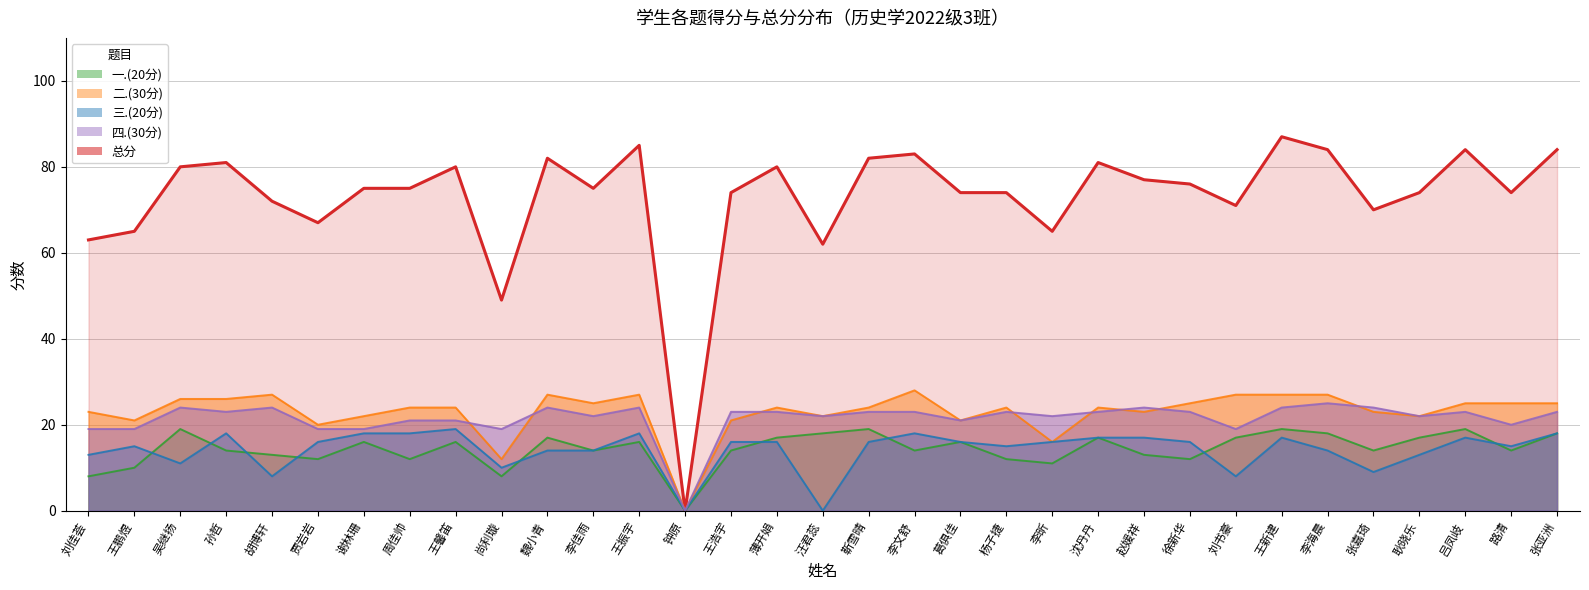

Reading left to right, what are all the values shown in this chart?

一.(20分): 刘佳荟=8	王鹏煜=10	吴继扬=19	孙哲=14	胡博轩=13	贾岩岩=12	谢林珊=16	周佳帅=12	王馨笛=16	尚利璇=8	魏小青=17	李佳雨=14	王振宇=16	钟原=0	王浩宇=14	薄开娟=17	汪君蕊=18	靳雪晴=19	李文舒=14	葛俱佳=16	杨子捷=12	李昕=11	沈丹丹=17	赵媛祥=13	徐新华=12	刘书豪=17	王新建=19	李海晨=18	张嘉琦=14	耿晓乐=17	吕凤岐=19	路清=14	张亚洲=18
二.(30分): 刘佳荟=23	王鹏煜=21	吴继扬=26	孙哲=26	胡博轩=27	贾岩岩=20	谢林珊=22	周佳帅=24	王馨笛=24	尚利璇=12	魏小青=27	李佳雨=25	王振宇=27	钟原=0	王浩宇=21	薄开娟=24	汪君蕊=22	靳雪晴=24	李文舒=28	葛俱佳=21	杨子捷=24	李昕=16	沈丹丹=24	赵媛祥=23	徐新华=25	刘书豪=27	王新建=27	李海晨=27	张嘉琦=23	耿晓乐=22	吕凤岐=25	路清=25	张亚洲=25
三.(20分): 刘佳荟=13	王鹏煜=15	吴继扬=11	孙哲=18	胡博轩=8	贾岩岩=16	谢林珊=18	周佳帅=18	王馨笛=19	尚利璇=10	魏小青=14	李佳雨=14	王振宇=18	钟原=0	王浩宇=16	薄开娟=16	汪君蕊=0	靳雪晴=16	李文舒=18	葛俱佳=16	杨子捷=15	李昕=16	沈丹丹=17	赵媛祥=17	徐新华=16	刘书豪=8	王新建=17	李海晨=14	张嘉琦=9	耿晓乐=13	吕凤岐=17	路清=15	张亚洲=18
四.(30分): 刘佳荟=19	王鹏煜=19	吴继扬=24	孙哲=23	胡博轩=24	贾岩岩=19	谢林珊=19	周佳帅=21	王馨笛=21	尚利璇=19	魏小青=24	李佳雨=22	王振宇=24	钟原=0	王浩宇=23	薄开娟=23	汪君蕊=22	靳雪晴=23	李文舒=23	葛俱佳=21	杨子捷=23	李昕=22	沈丹丹=23	赵媛祥=24	徐新华=23	刘书豪=19	王新建=24	李海晨=25	张嘉琦=24	耿晓乐=22	吕凤岐=23	路清=20	张亚洲=23
总分: 刘佳荟=63	王鹏煜=65	吴继扬=80	孙哲=81	胡博轩=72	贾岩岩=67	谢林珊=75	周佳帅=75	王馨笛=80	尚利璇=49	魏小青=82	李佳雨=75	王振宇=85	钟原=0	王浩宇=74	薄开娟=80	汪君蕊=62	靳雪晴=82	李文舒=83	葛俱佳=74	杨子捷=74	李昕=65	沈丹丹=81	赵媛祥=77	徐新华=76	刘书豪=71	王新建=87	李海晨=84	张嘉琦=70	耿晓乐=74	吕凤岐=84	路清=74	张亚洲=84